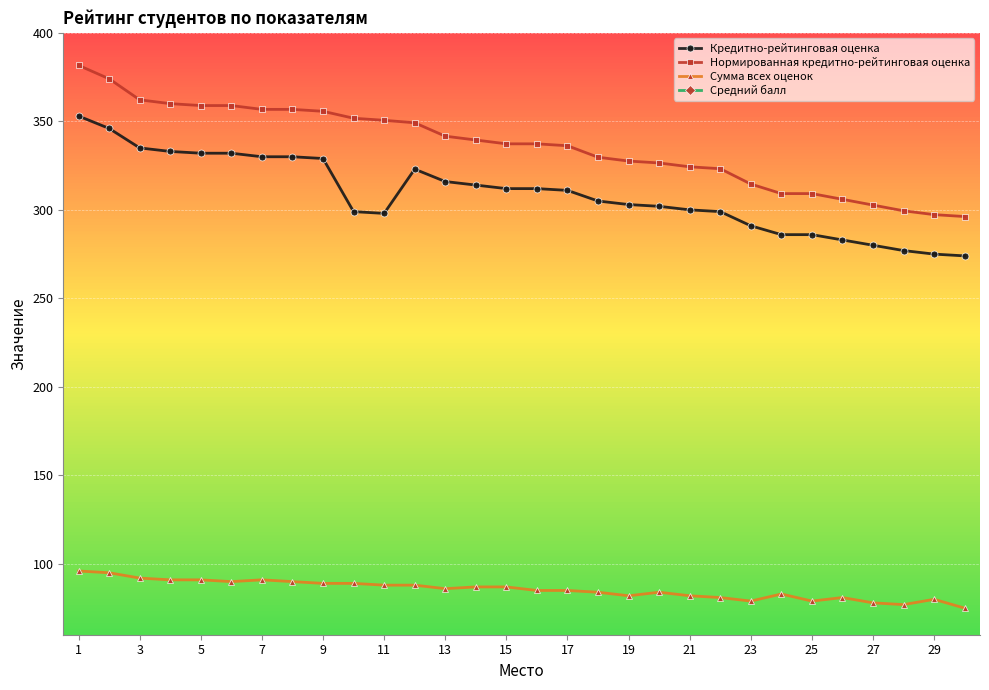

The value of Сумма всех оценок at 15 is 87.0. True or false?

True